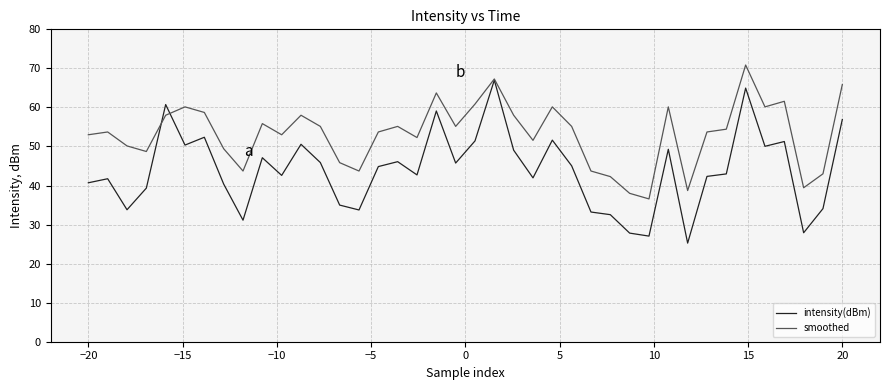

Rank the series by their maximum value, from highest to lowest.

smoothed, intensity(dBm)